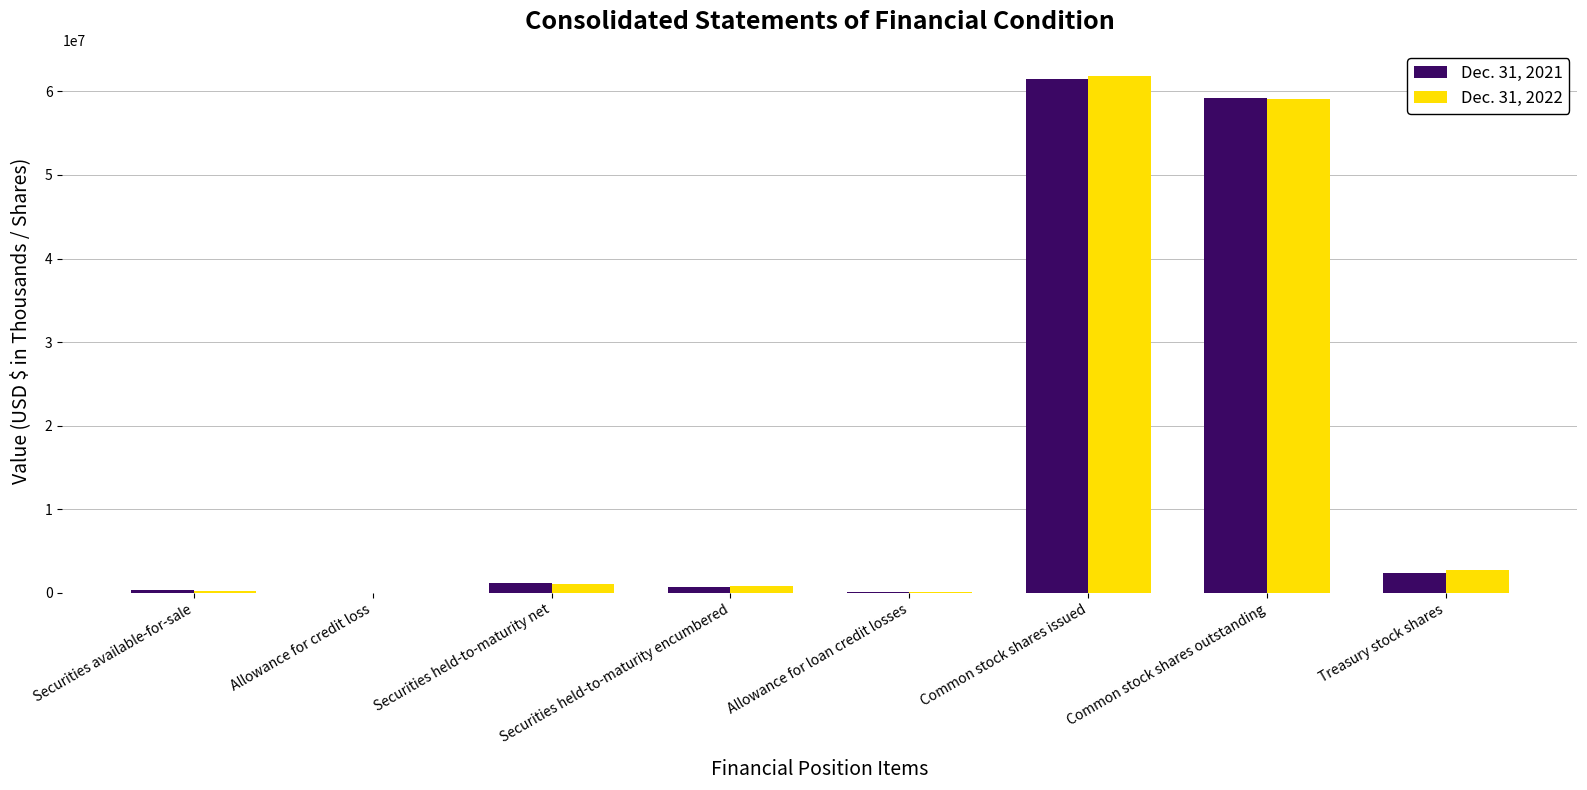

Which category has the highest value in the Dec. 31, 2021 series?

Common stock shares issued